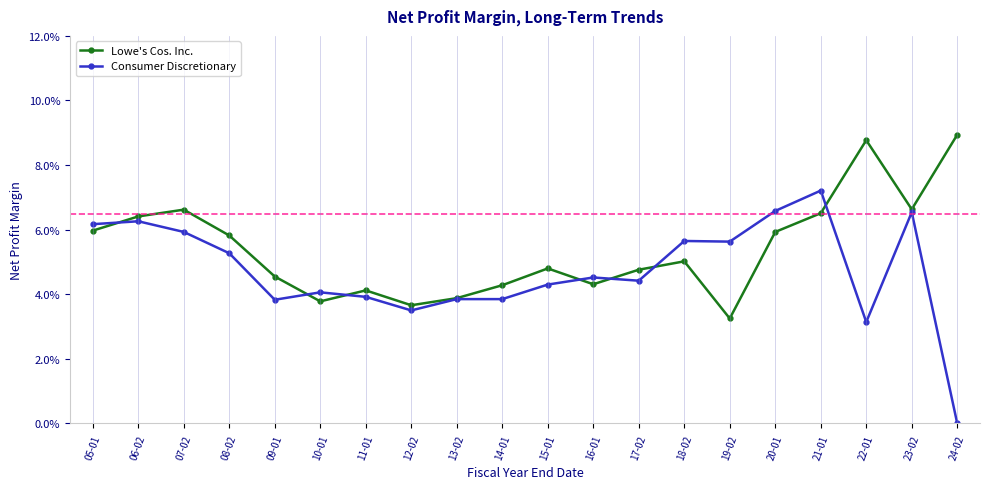

Which series has the widest spread of values?

Consumer Discretionary